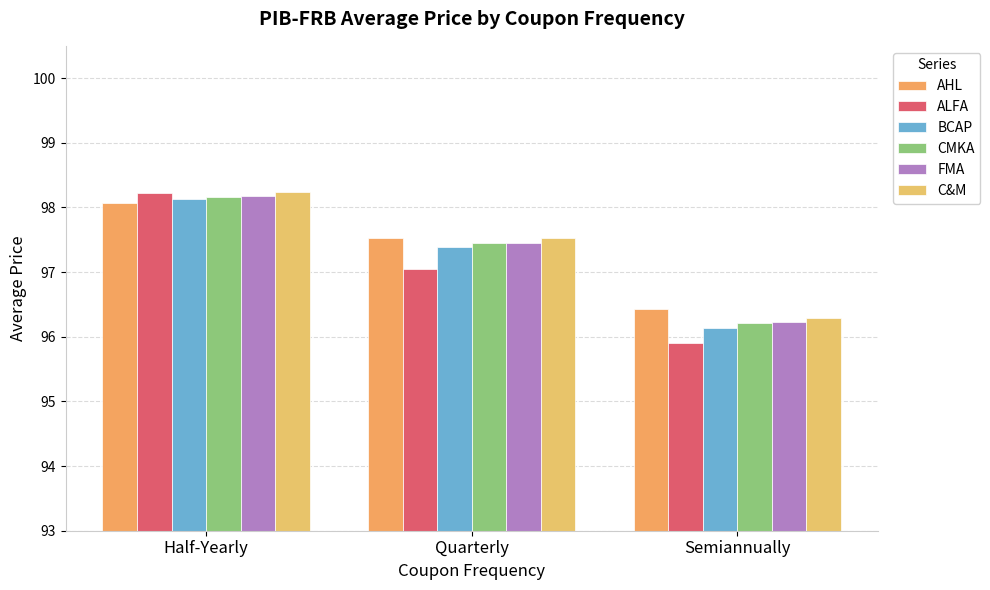

Which has a higher value, Half-Yearly or Semiannually?

Half-Yearly